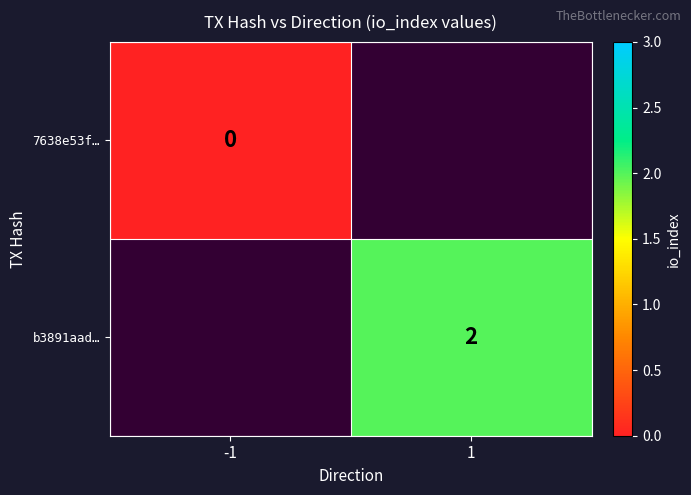

Is it true that b3891aad… equals 2 at 1?

True